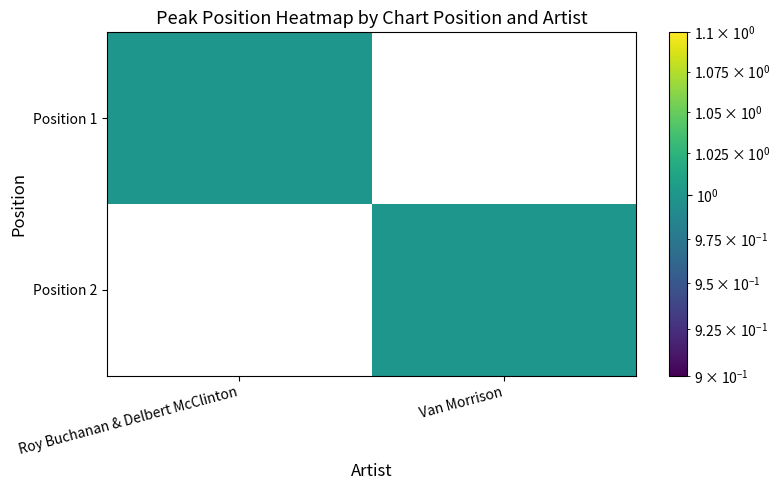

The value of Van Morrison at 1 is 0. True or false?

True